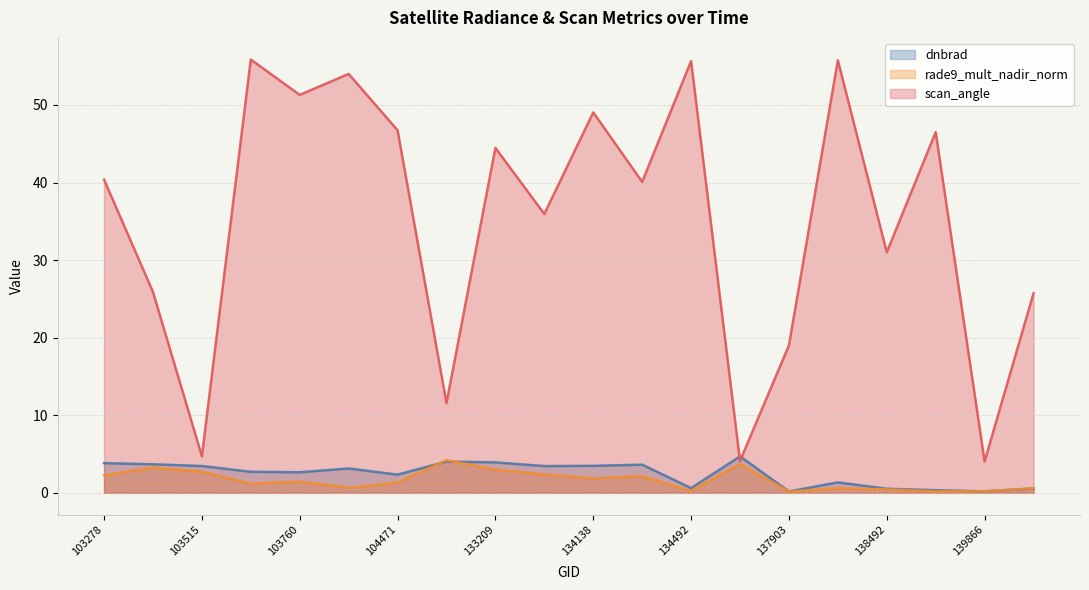

Which series has the widest spread of values?

scan_angle